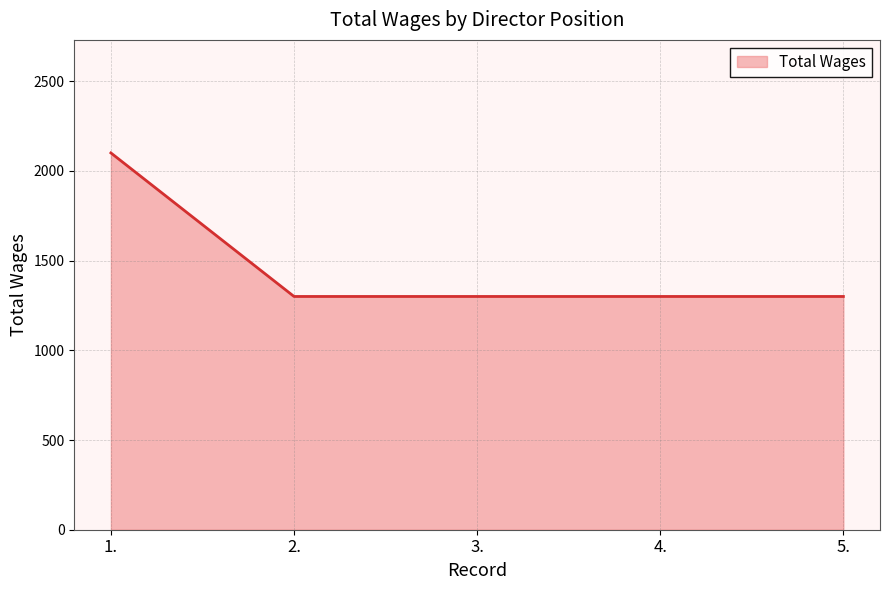

Is it true that the value at 4. is 355?

False